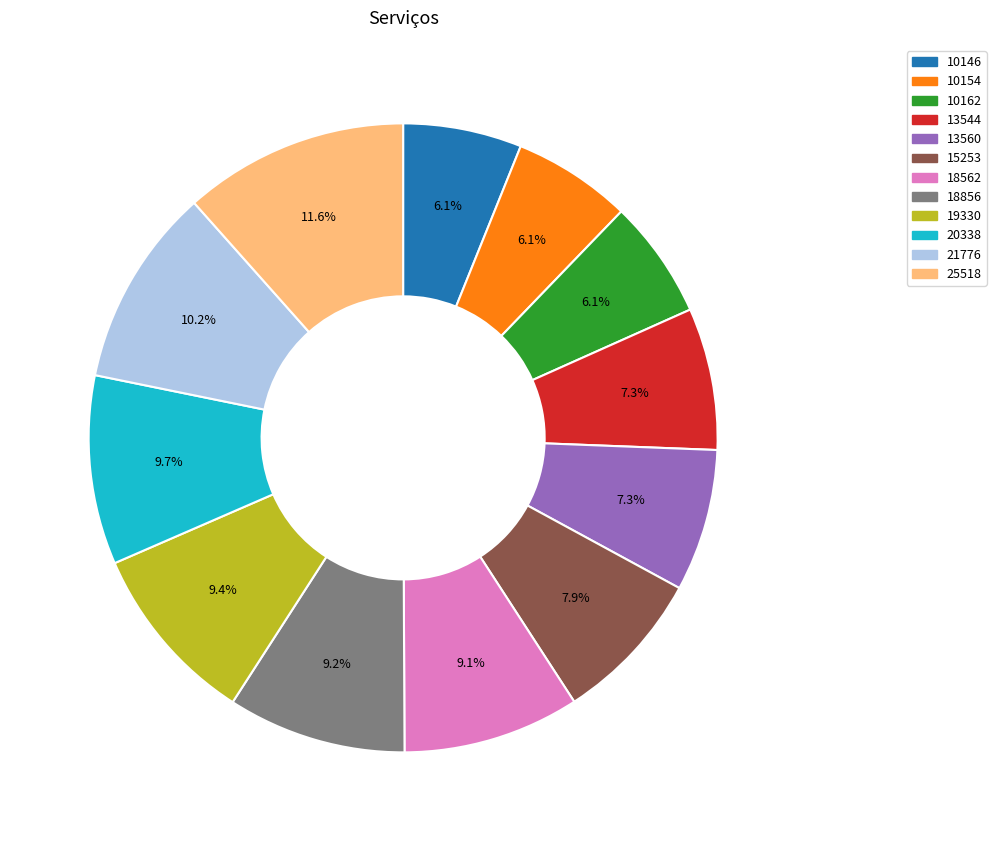

Which has a higher value, 25518 or 13560?

25518